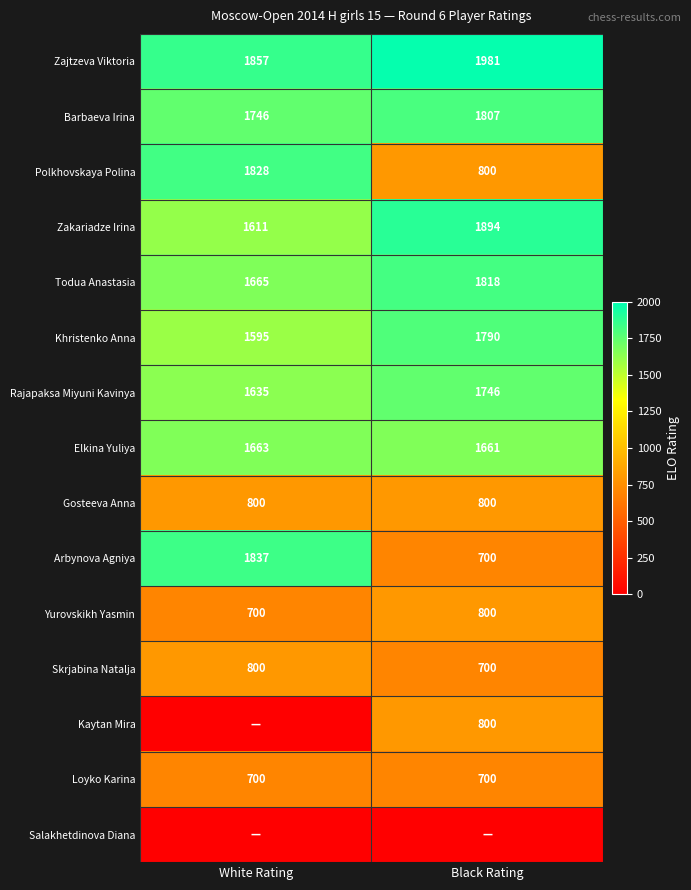

At which label is Barbaeva Irina closest to 1776?

White Rating